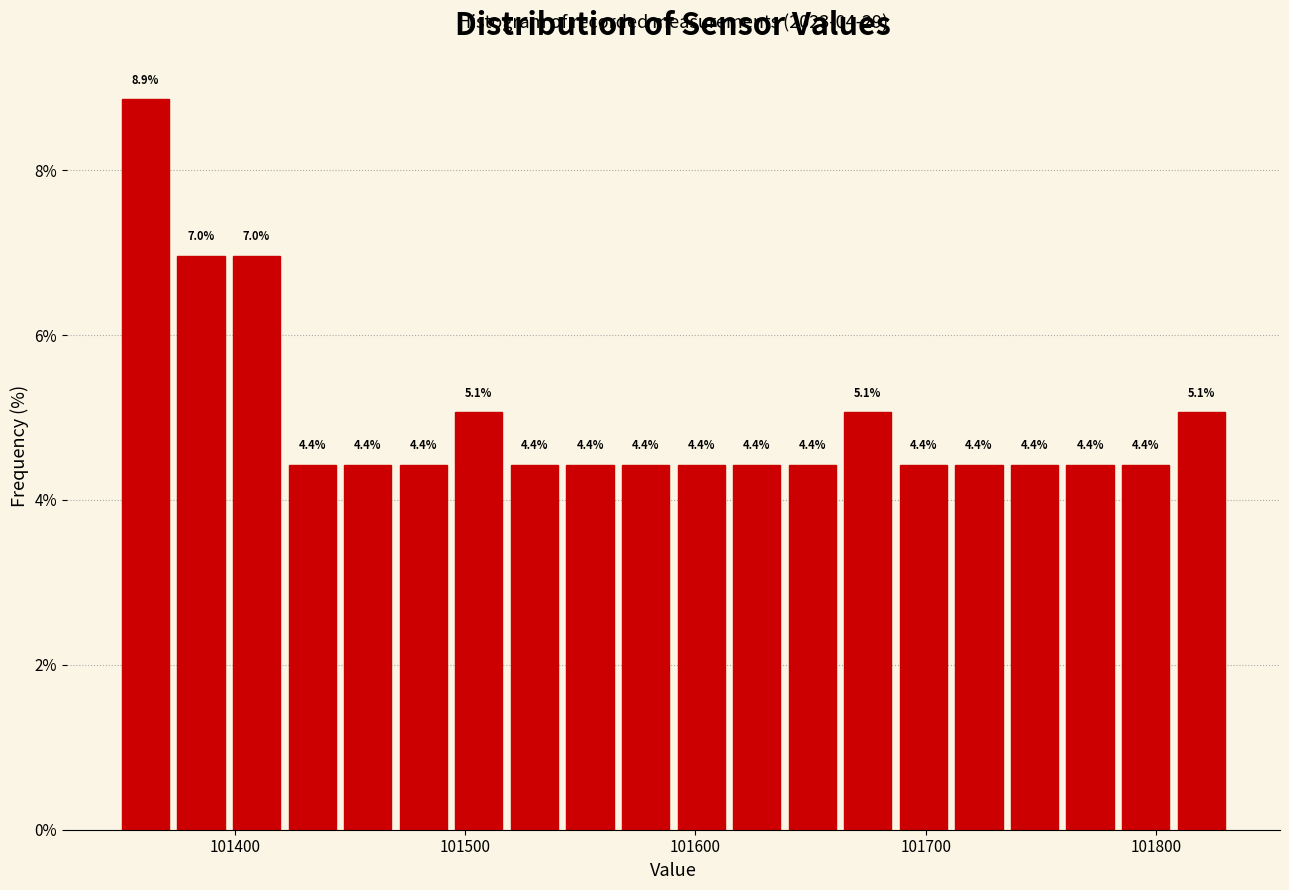

Around what value on the x-axis is the tallest bar? Give the approximate position of its centre, as read against the axis.

101360